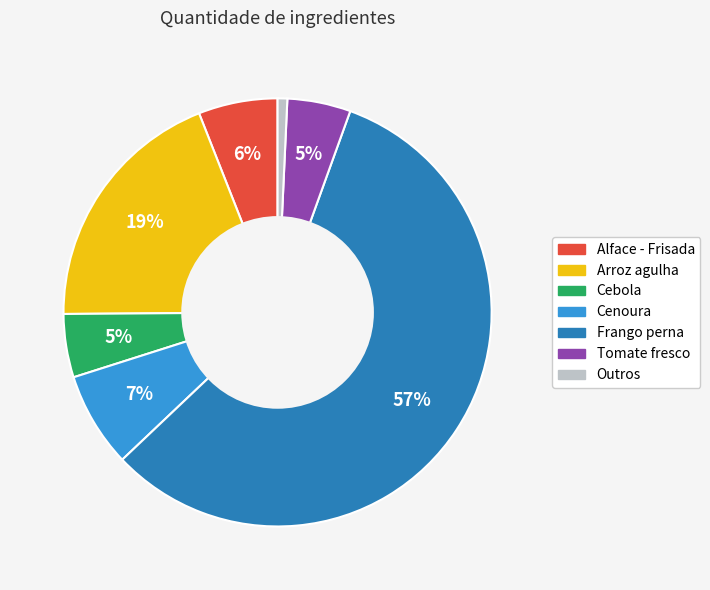

Count the number of slices in the pie.

7